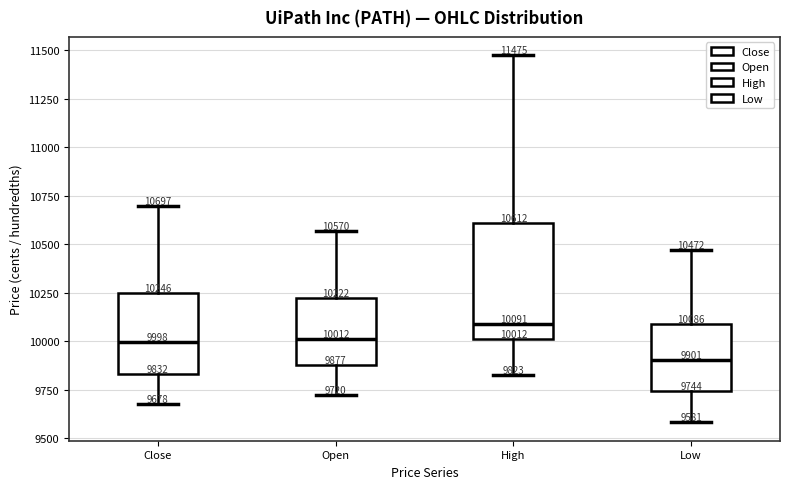

Comparing the boxes themselves (not the whiskers), which one is the tallest?

High